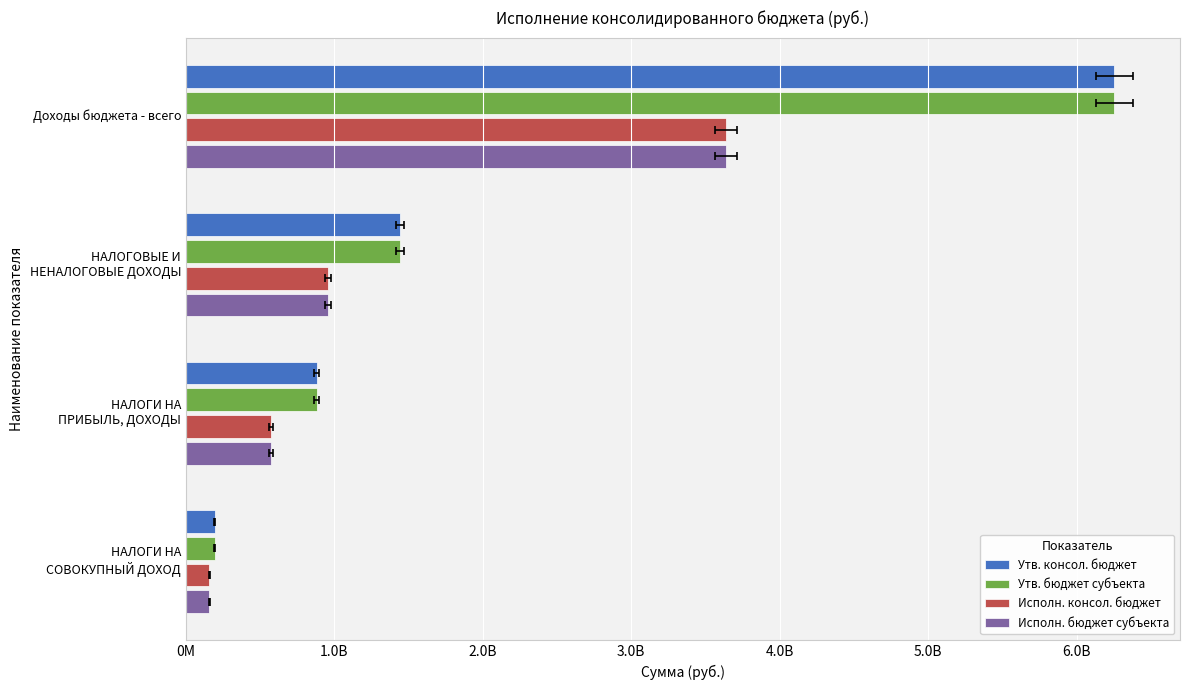

The Утв. консол. бюджет series shows 1533869162.6 at НАЛОГИ НА ПРИБЫЛЬ, ДОХОДЫ. True or false?

False